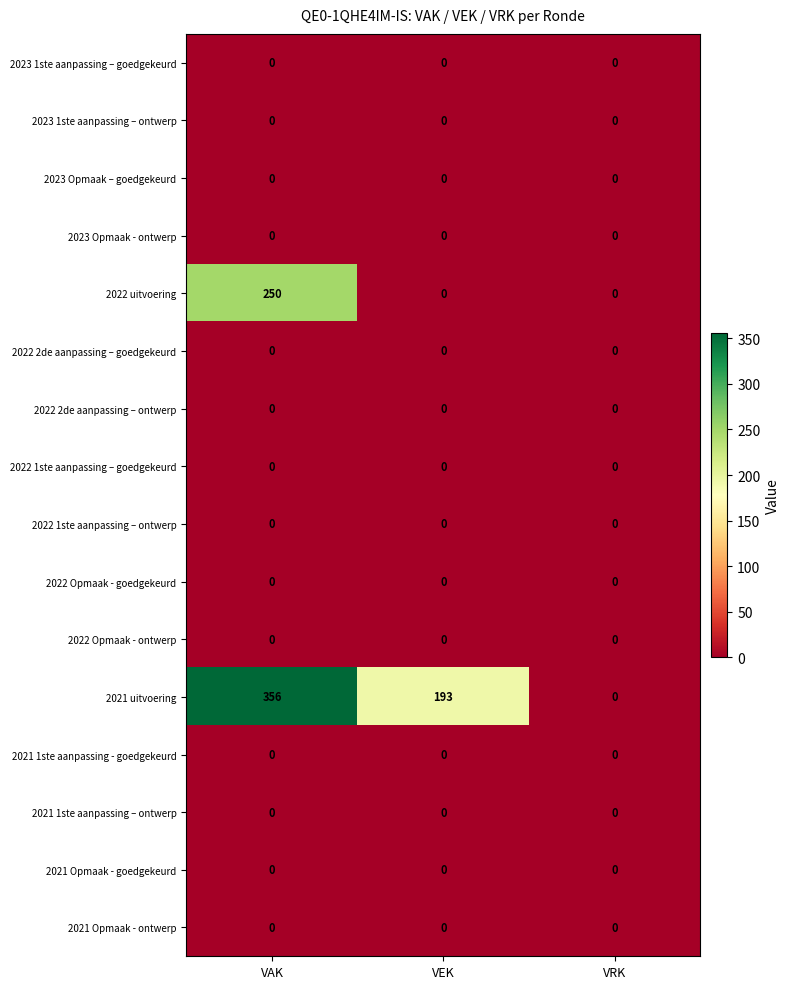

Which series changed the most between VAK and VEK?

2022 uitvoering